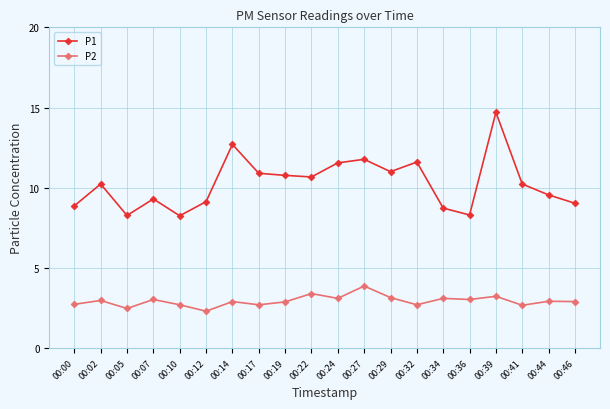

The value of P2 at 00:10 is 2.7. True or false?

True